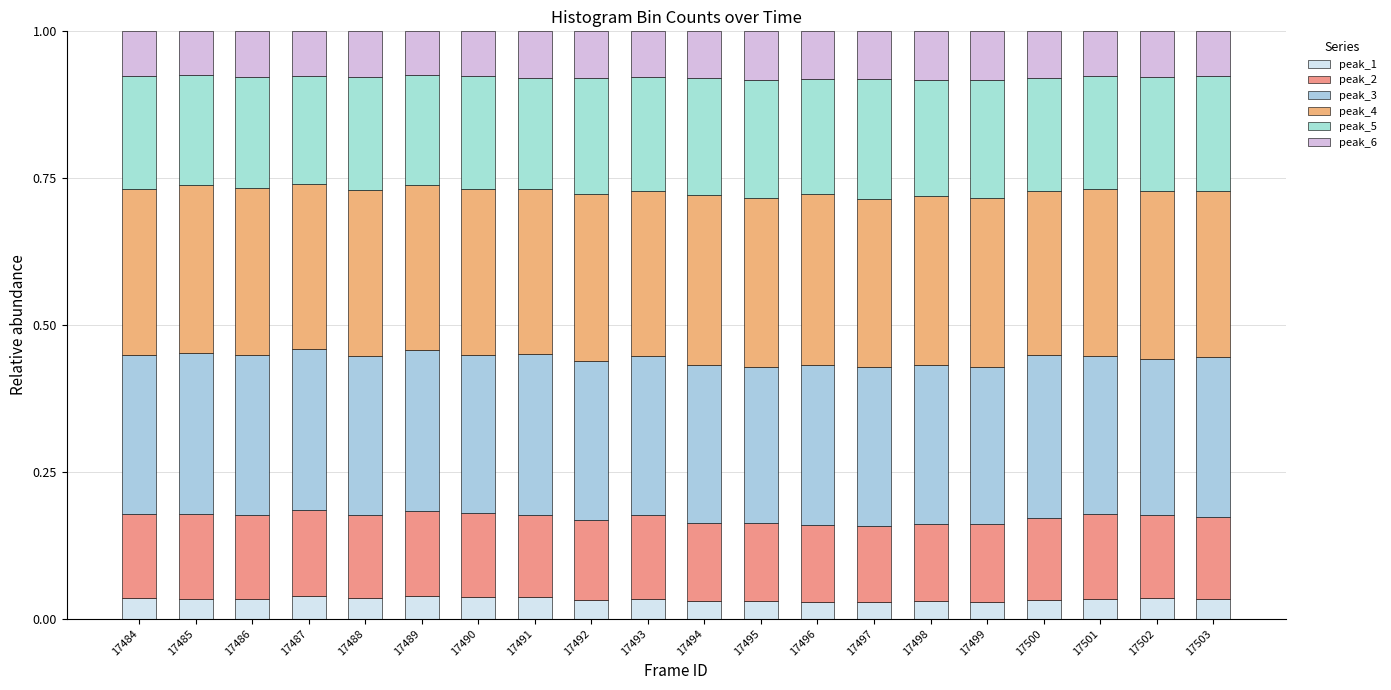

The value of peak_6 at 17502 is 0.0. True or false?

False